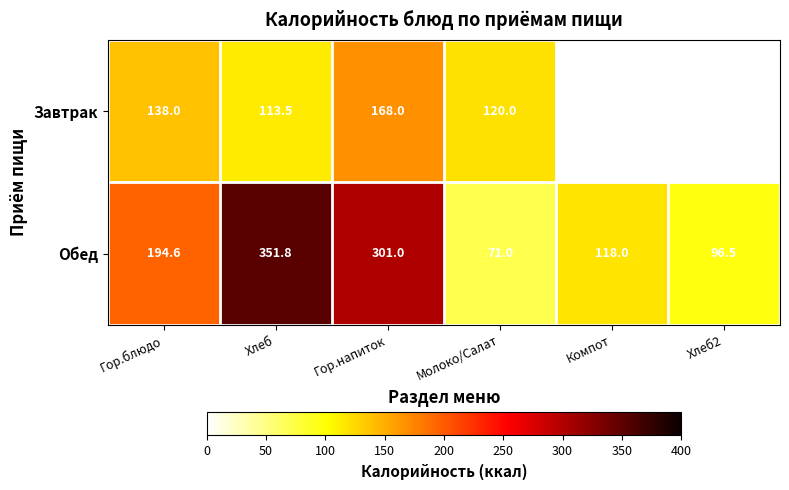

True or false: Обед has a value of 301.0 at Гор.напиток.

True